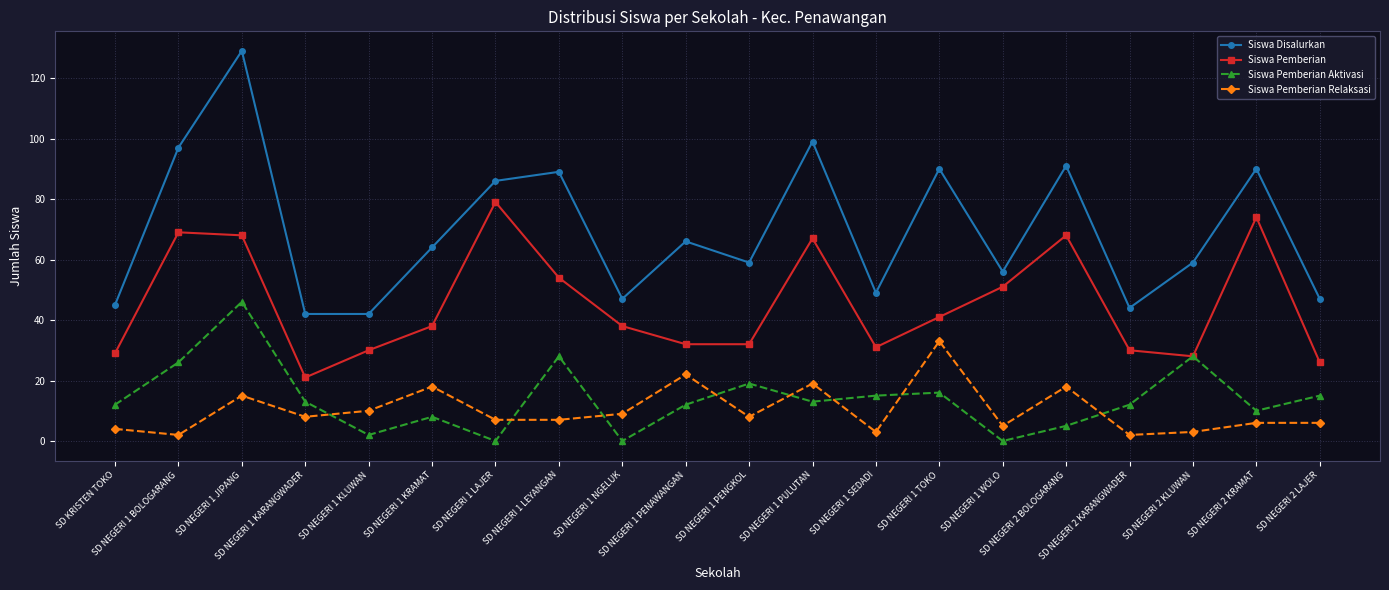

Does the chart display data point markers on the line(s)?

Yes